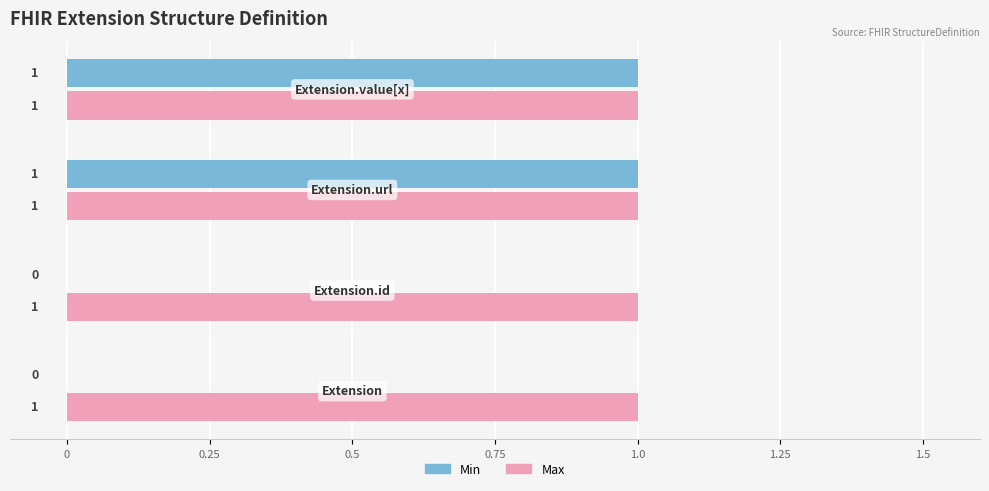

How many Min values are between 0 and 1?

4